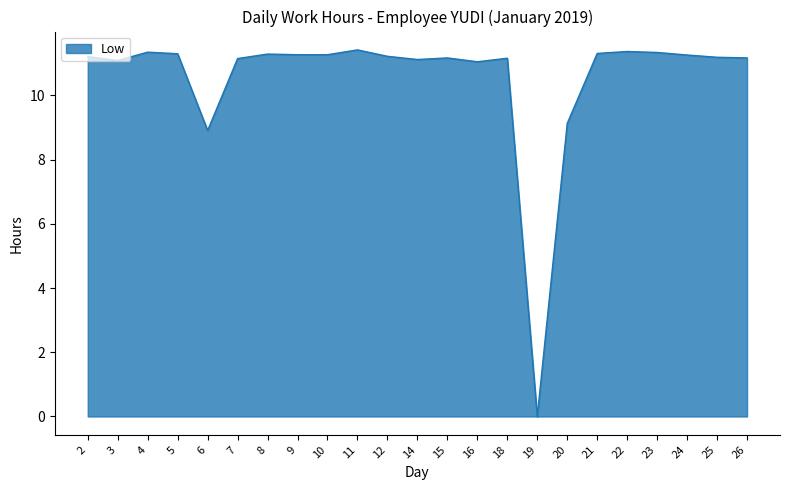

What is the change in value from 18 to 19?

-11.2